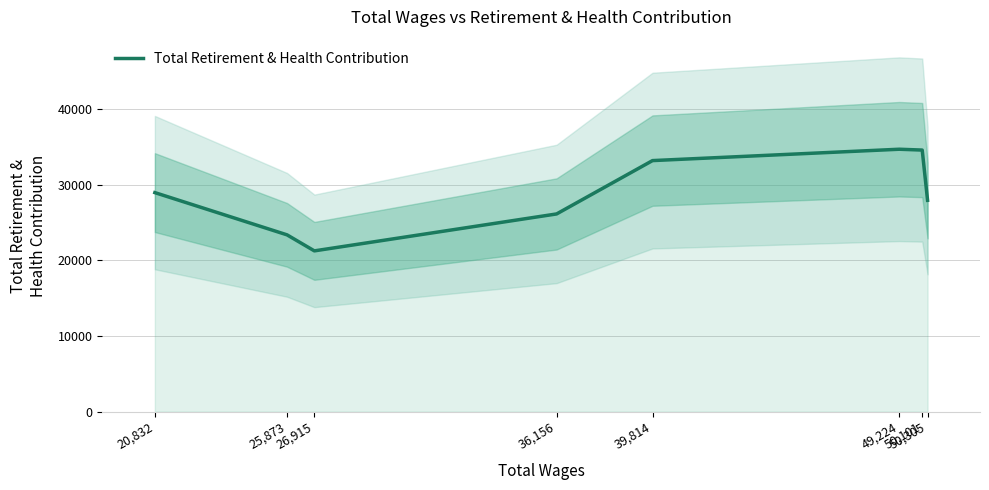

Where is the data nearest to the value 27990?

50,305